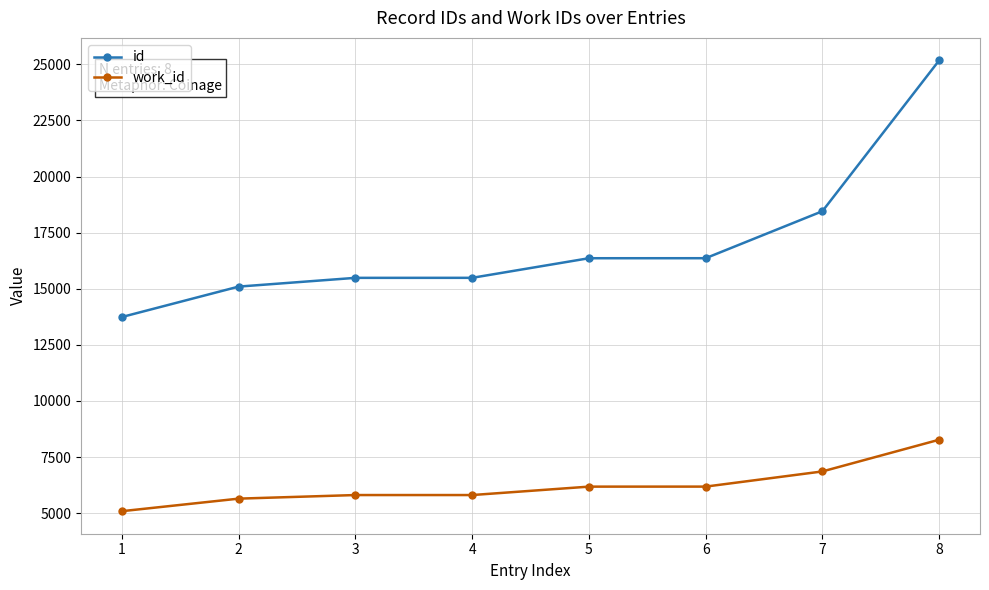

What is the minimum value for id?

13740